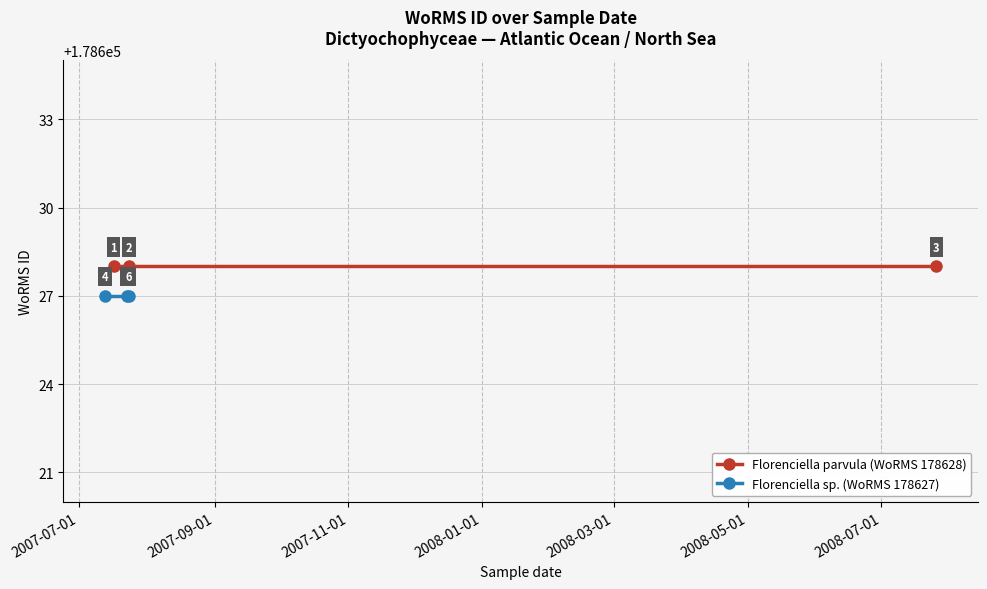

How many distinct data groups are displayed?

2